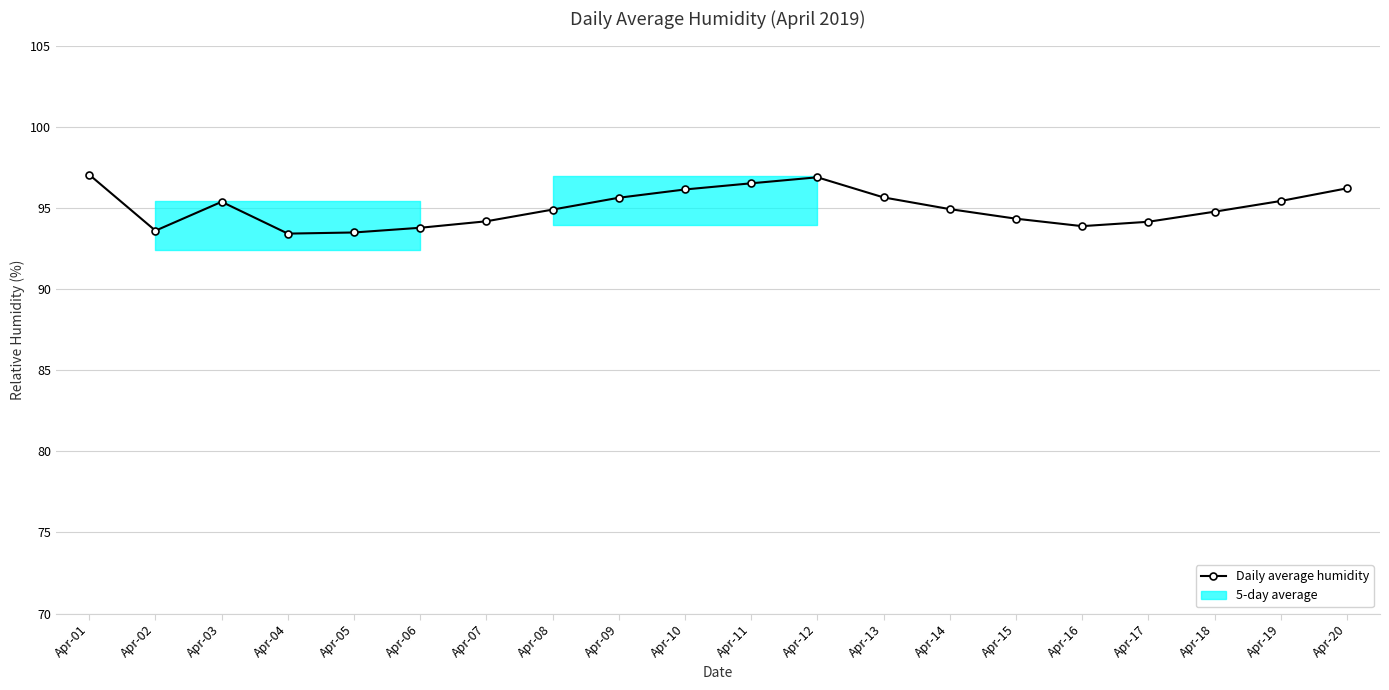

Which category has the highest value across all series?

Apr-01